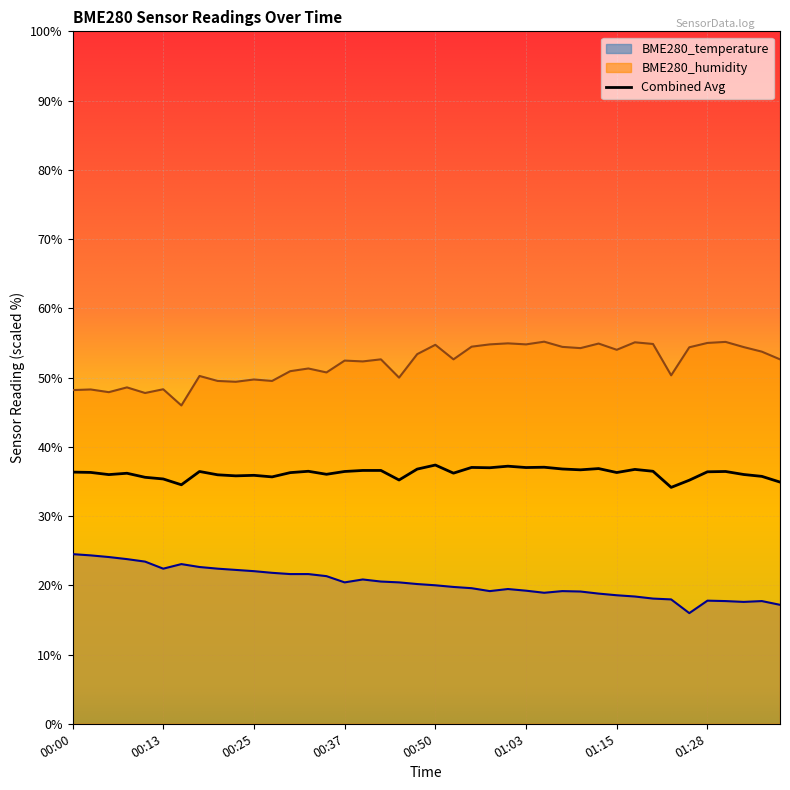

At which category does BME280_humidity reach its first local valley?

00:05